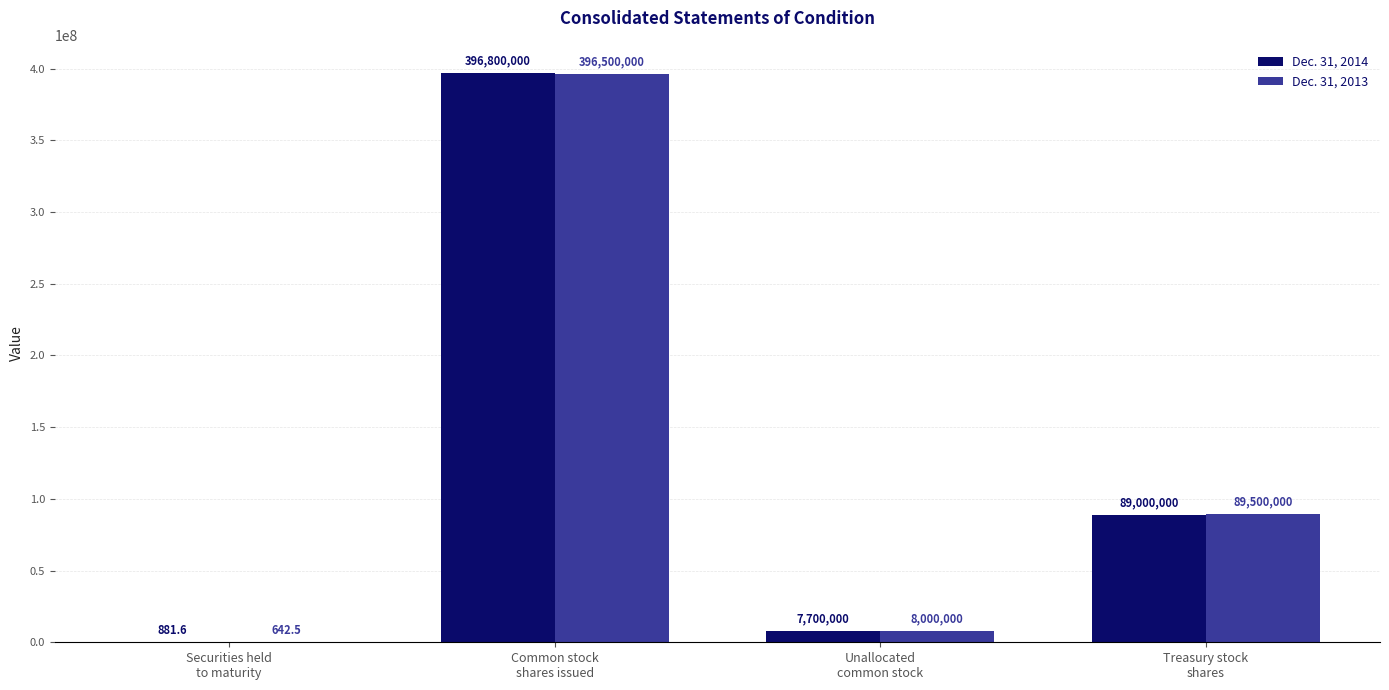

Count the number of categories in the chart.

4